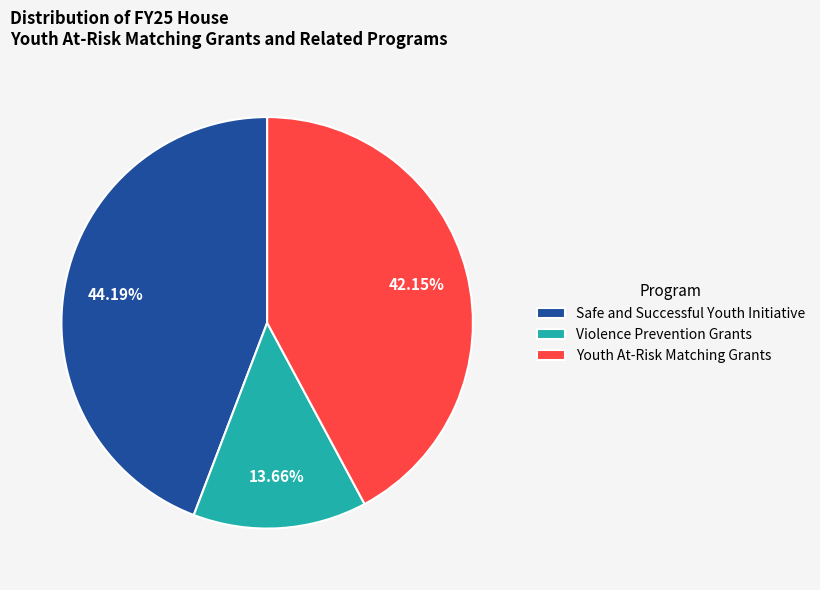

Rank the categories by value from lowest to highest.

Violence Prevention Grants, Youth At-Risk Matching Grants, Safe and Successful Youth Initiative